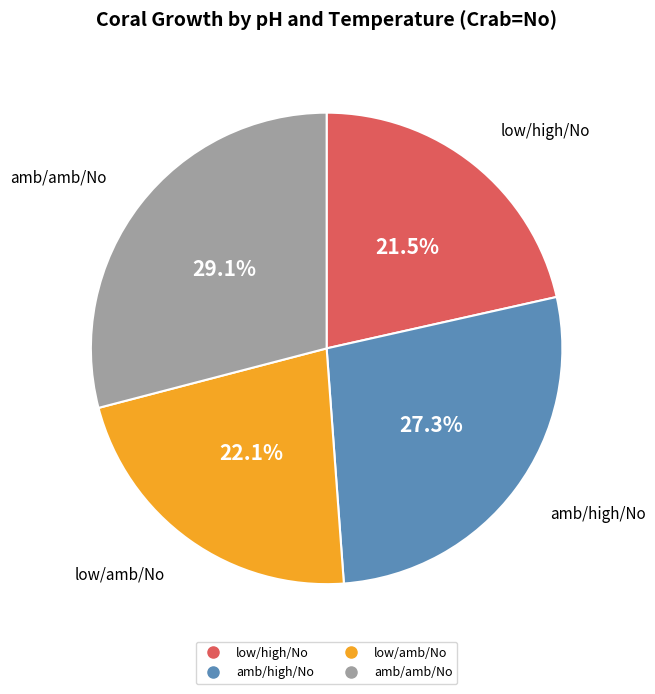

To the nearest percent, what is the difference between the amb/amb/No and low/high/No slice percentages?

8%